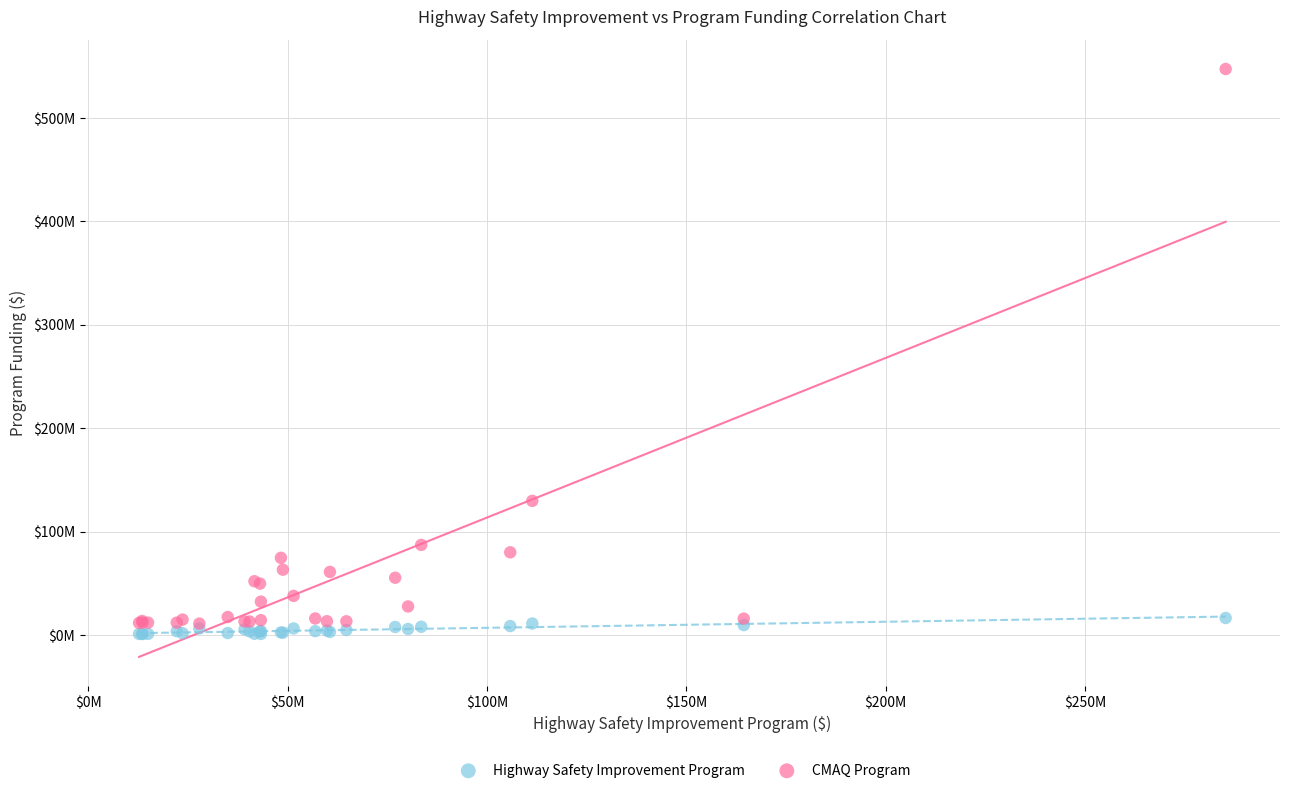

What are all the series names shown in the legend?

Highway Safety Improvement Program, CMAQ Program